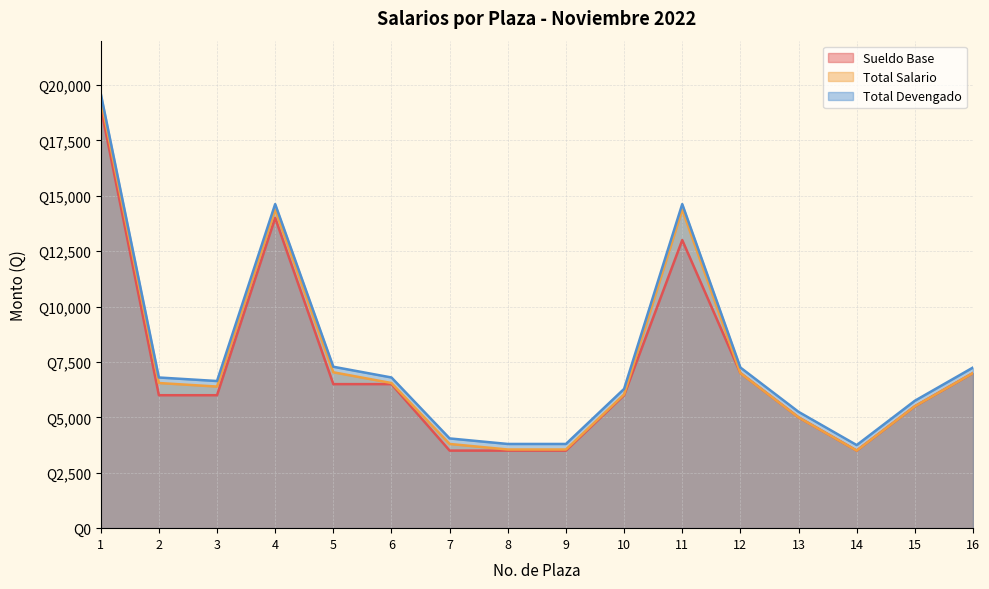

True or false: Total Salario and Sueldo Base intersect in this chart.

False